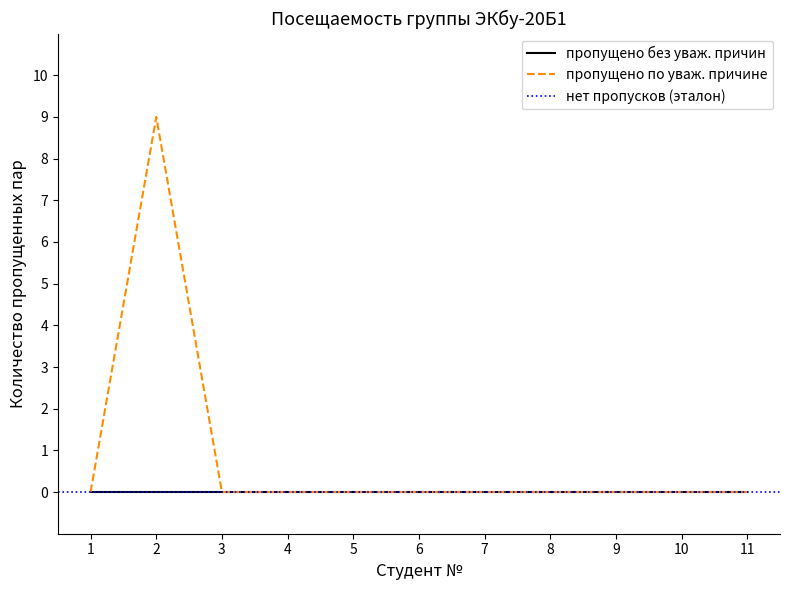

The value of пропущено без уваж. причин at 8 is 0. True or false?

True